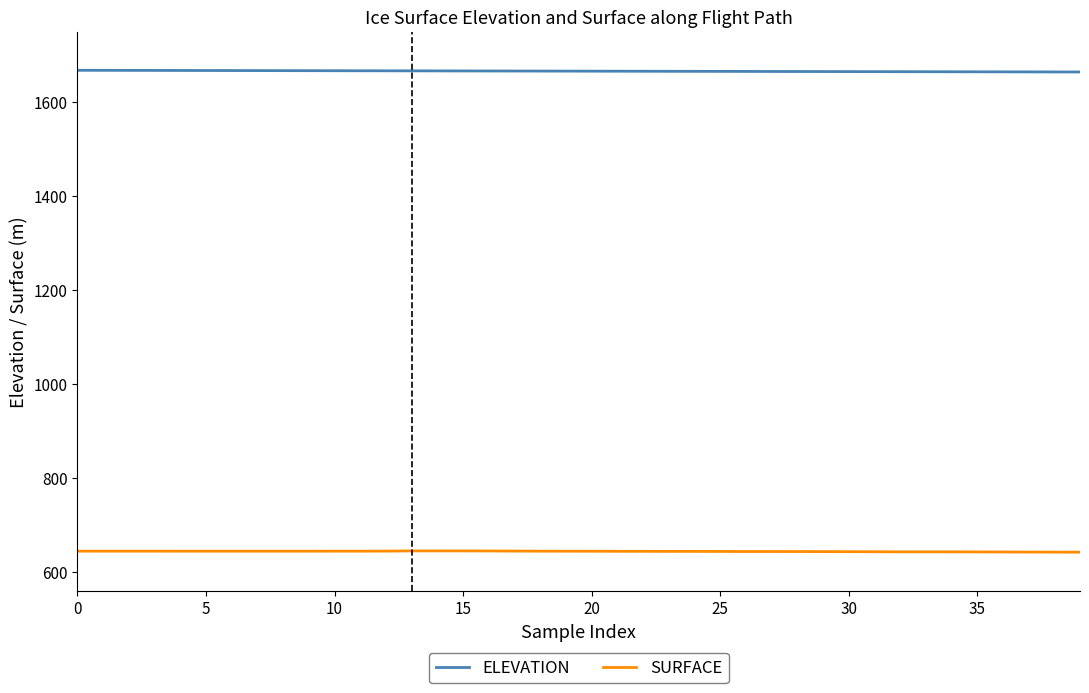

Which series has the largest total across all categories?

ELEVATION